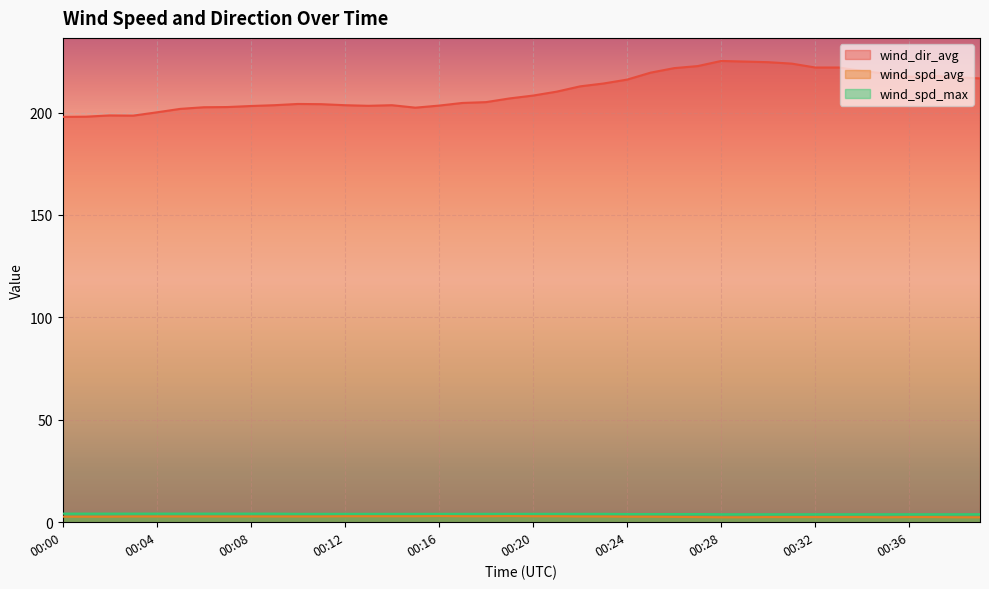

Rank the series by their maximum value, from highest to lowest.

wind_dir_avg, wind_spd_max, wind_spd_avg